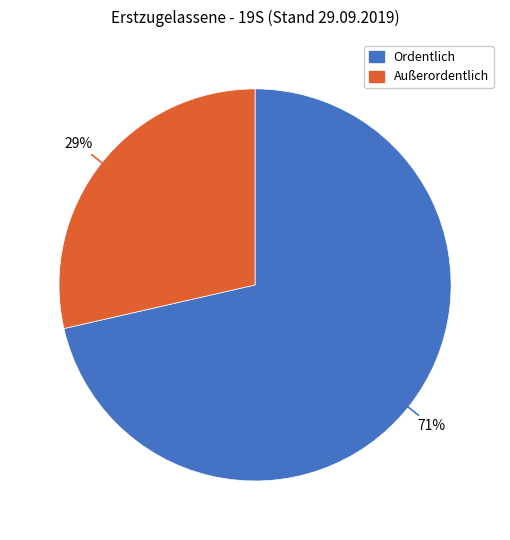

True or false: Außerordentlich accounts for 29% of the total.

True